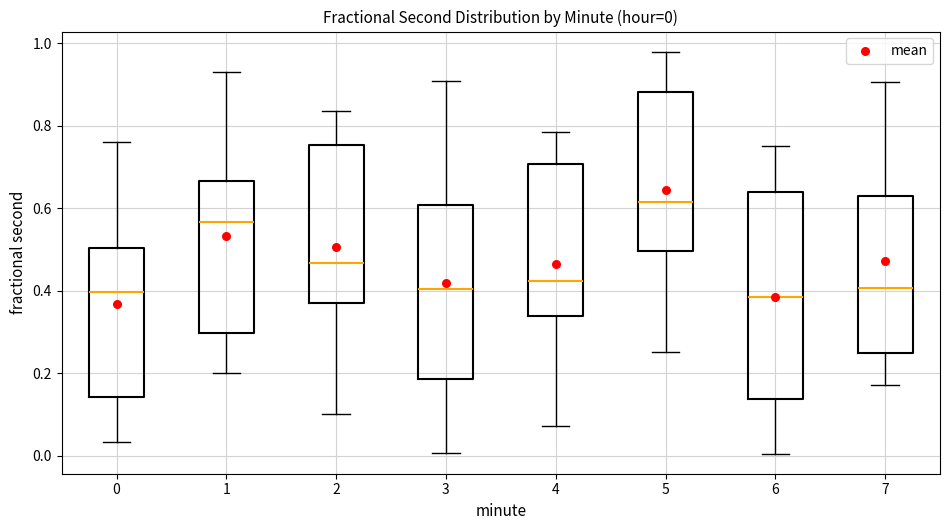

Comparing the boxes themselves (not the whiskers), which one is the tallest?

6